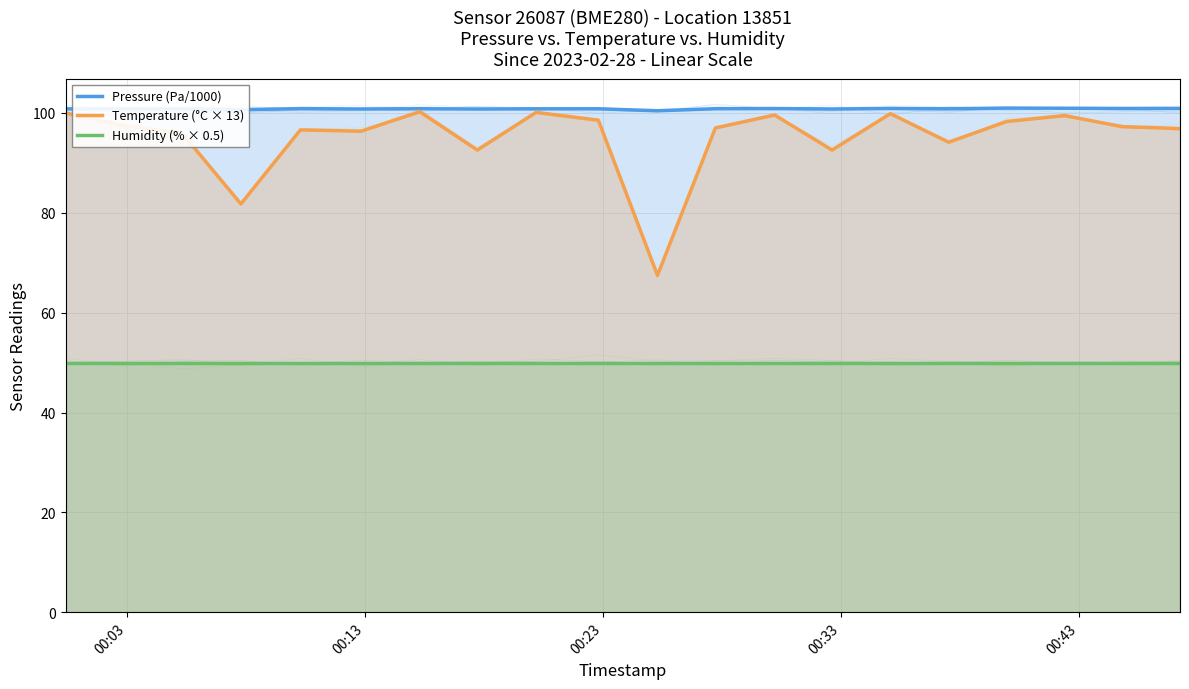

True or false: Humidity (% × 0.5) and Temperature (°C × 13) cross at least once.

False